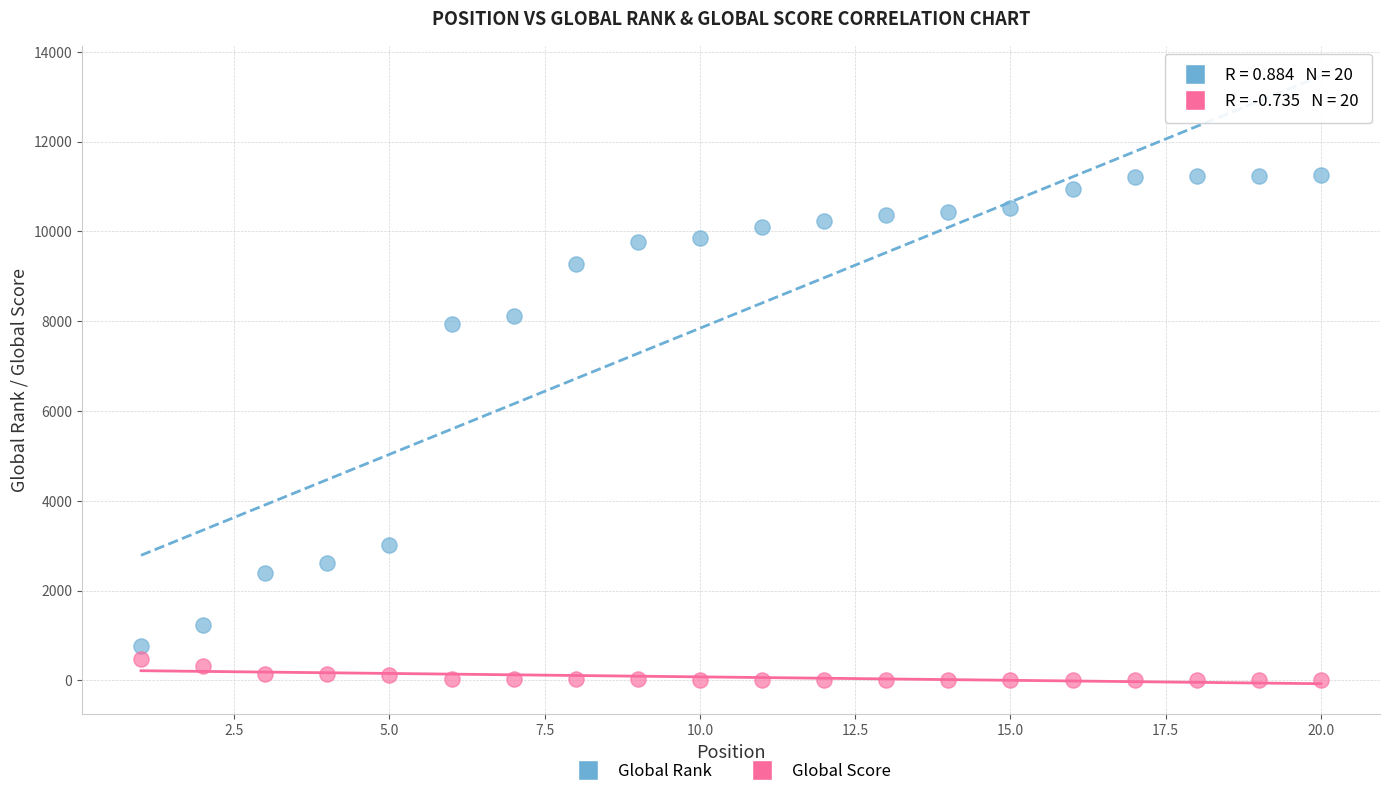

Which series reaches the maximum Y coordinate?

Global Rank